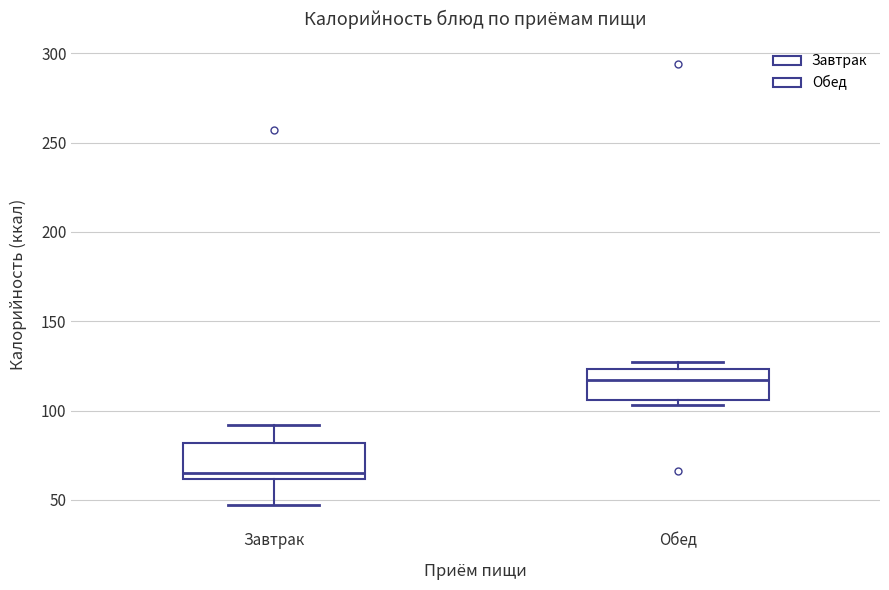

Reading left to right, transcribe this box plot: for each box, give where its median line is, the range the box spans, and where its two whiskers end, as read against the y-axis. The values are not printed on the chart, so give them approximately, as read against the axis.

Завтрак: median 65, box 60 to 80, whiskers 45 to 90
Обед: median 115, box 105 to 125, whiskers 105 (just below the box's lower edge) to 125 (just above the box's upper edge)